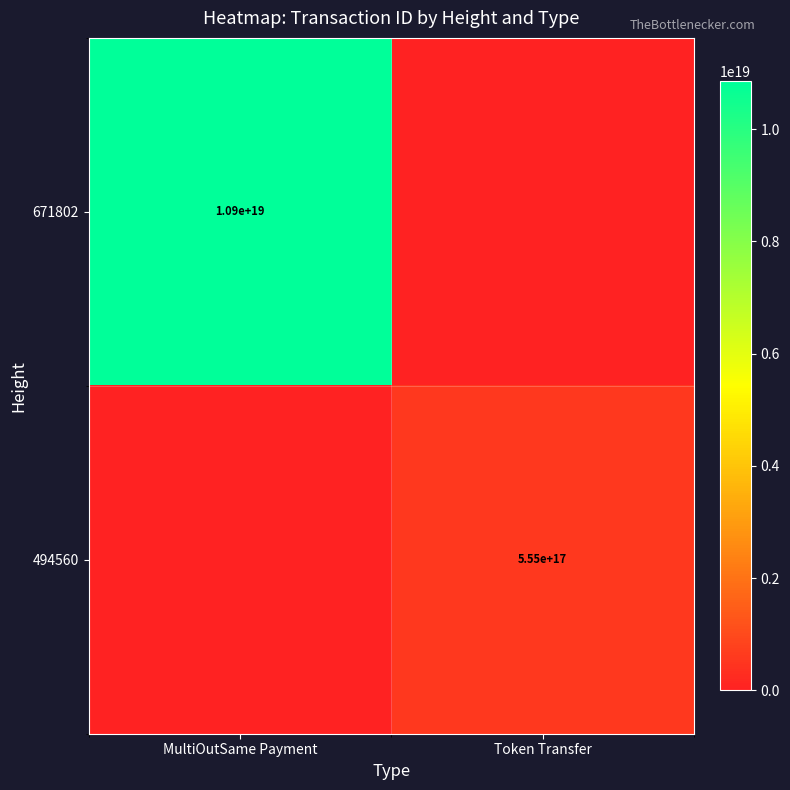

Is the value of 494560 at Token Transfer greater than the value of 671802 at MultiOutSame Payment?

No